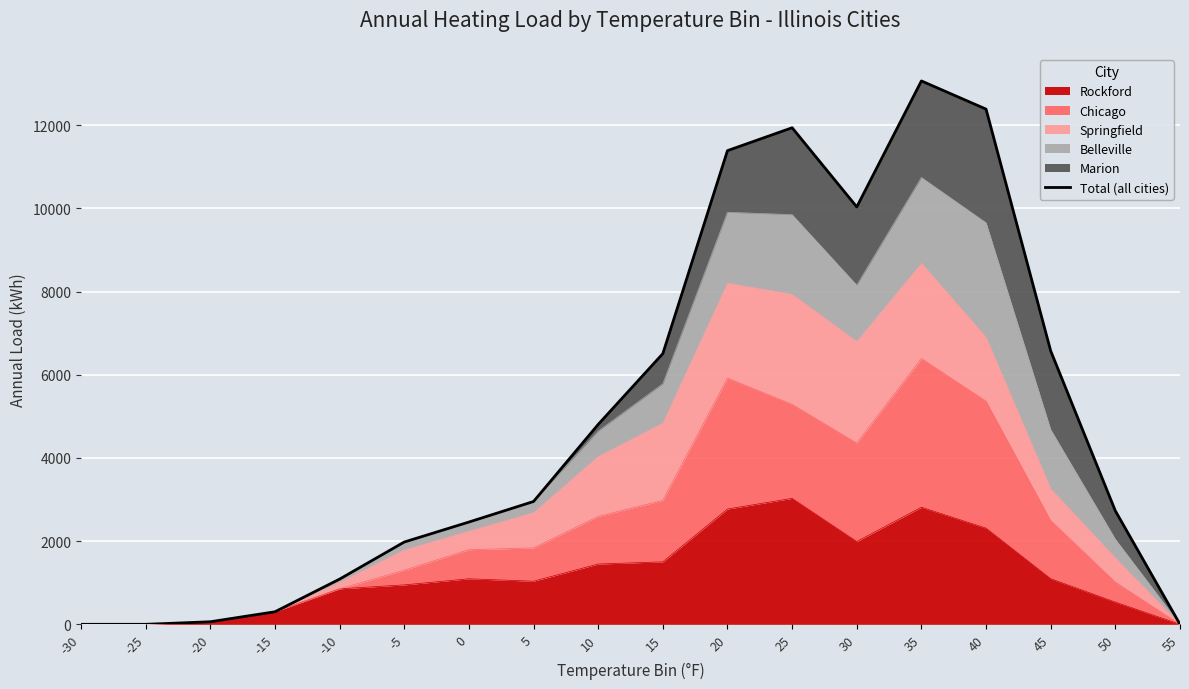

What is the value of the 4th point from the left?

301.6